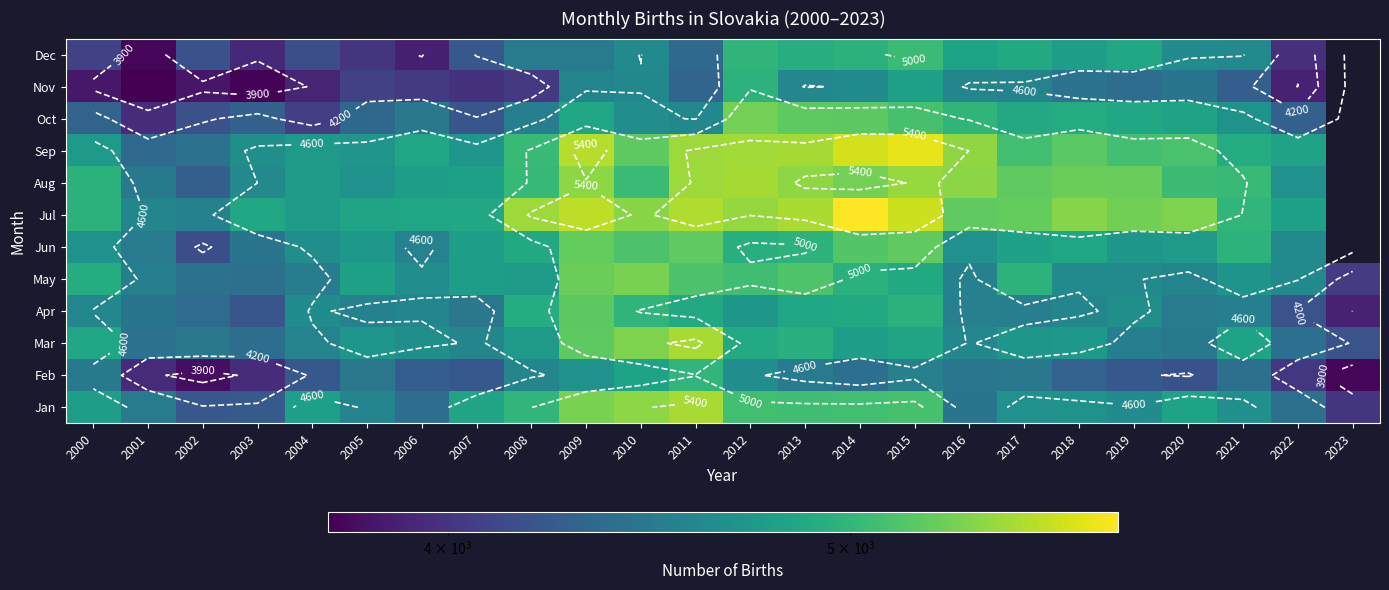

What is the minimum value shown in the chart?

3743.0